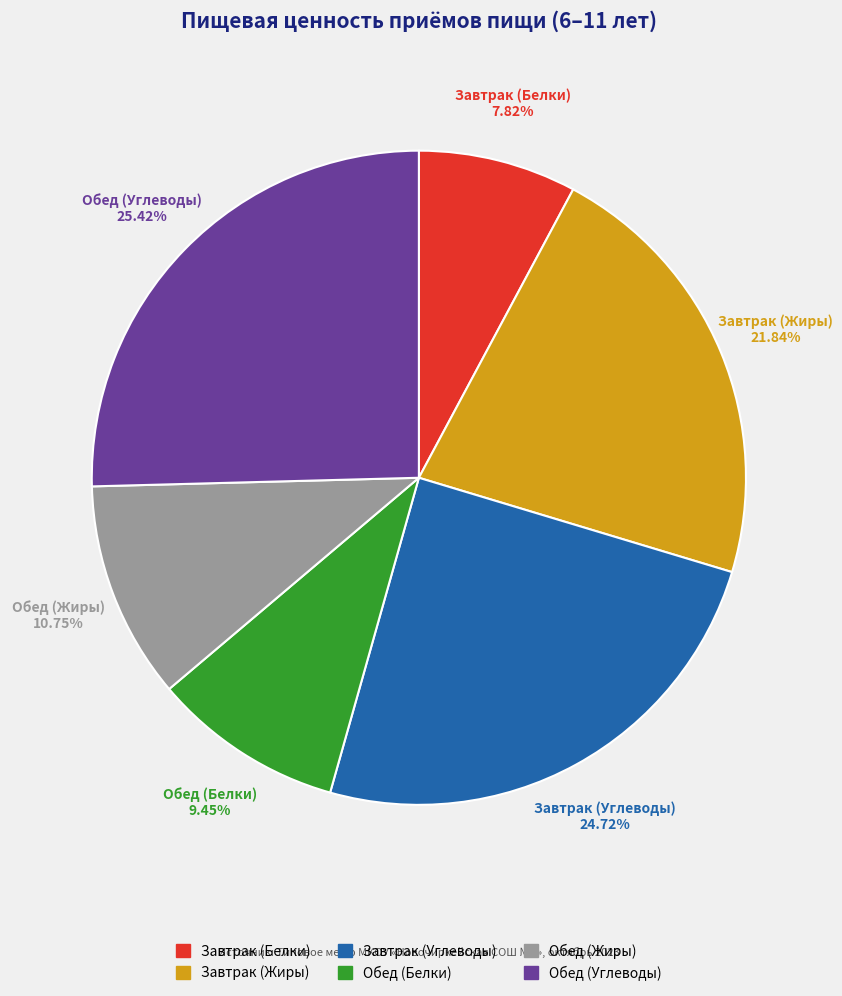

Does Обед (Жиры) account for over 50% of the chart?

No